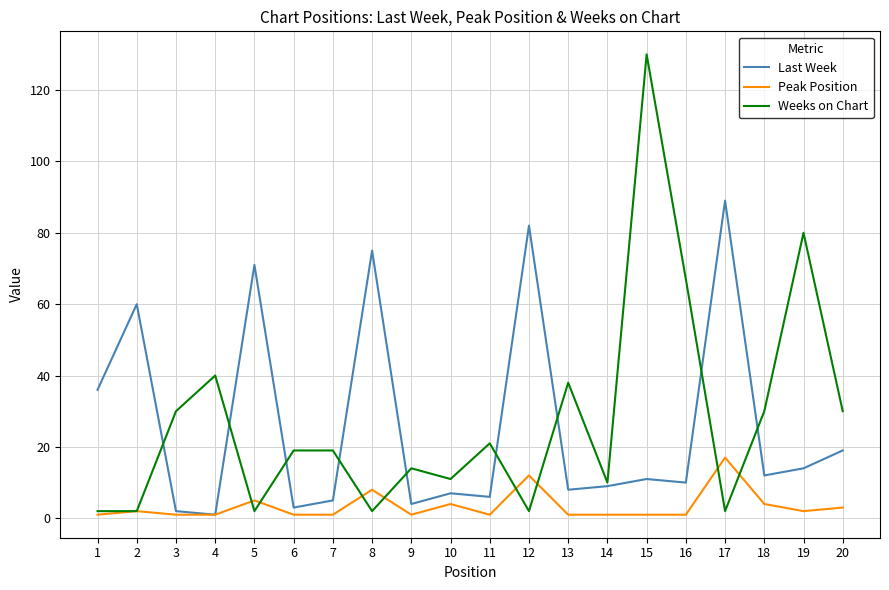

List the series in order of their peak value, lowest first.

Peak Position, Last Week, Weeks on Chart